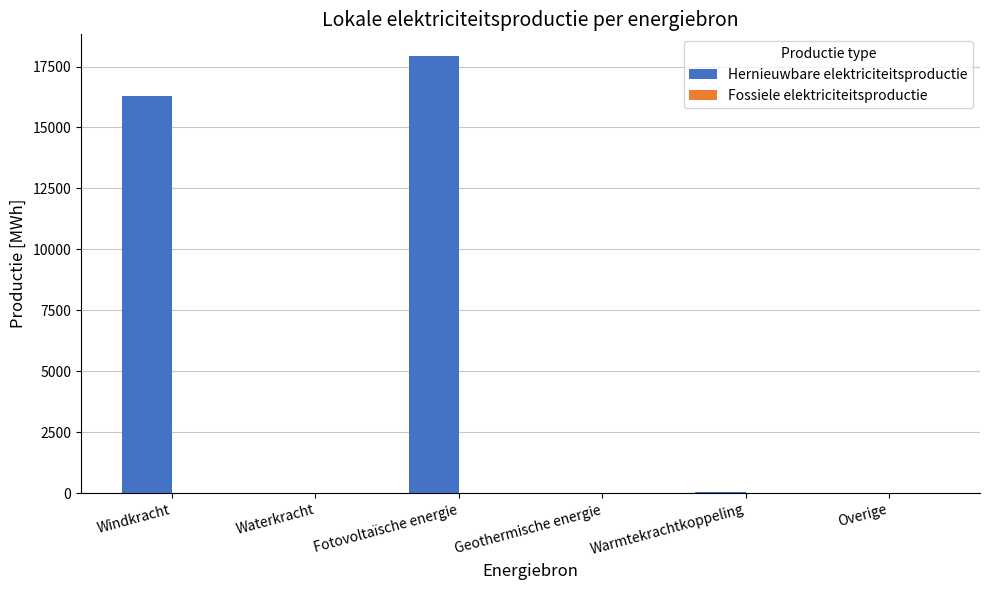

What is the greatest value displayed?

17923.4